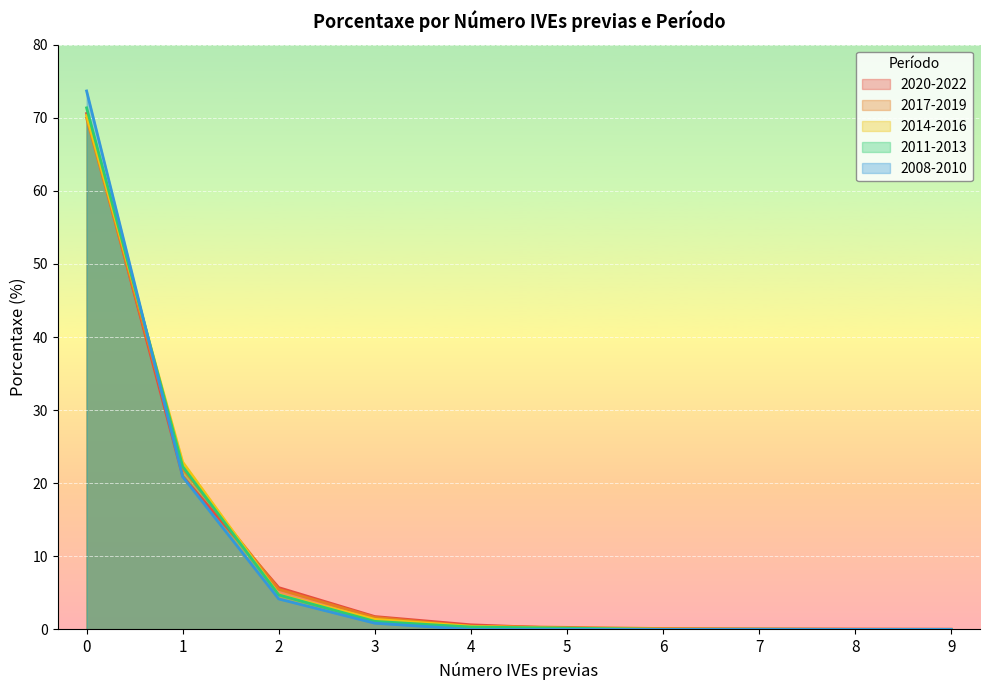

How many interior local valleys does the 2011-2013 series have?

2